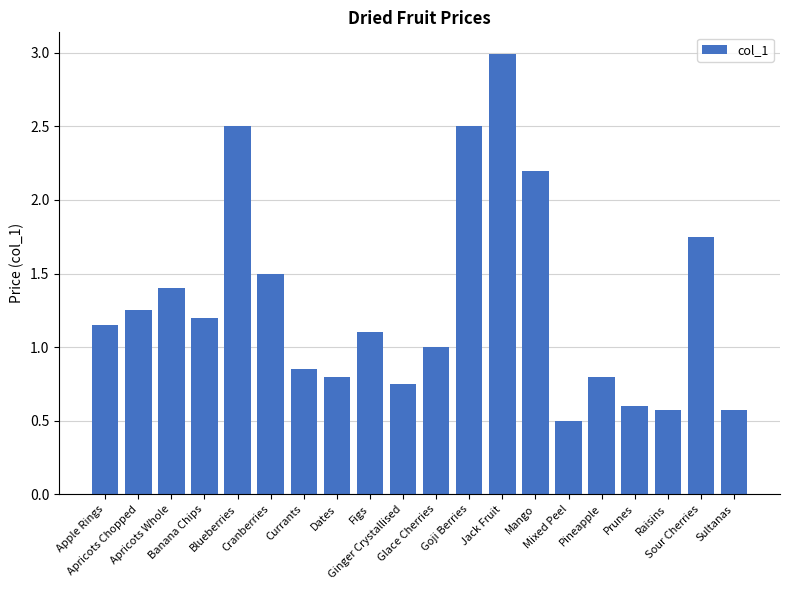

At which category does the chart reach its peak across all series?

Jack Fruit